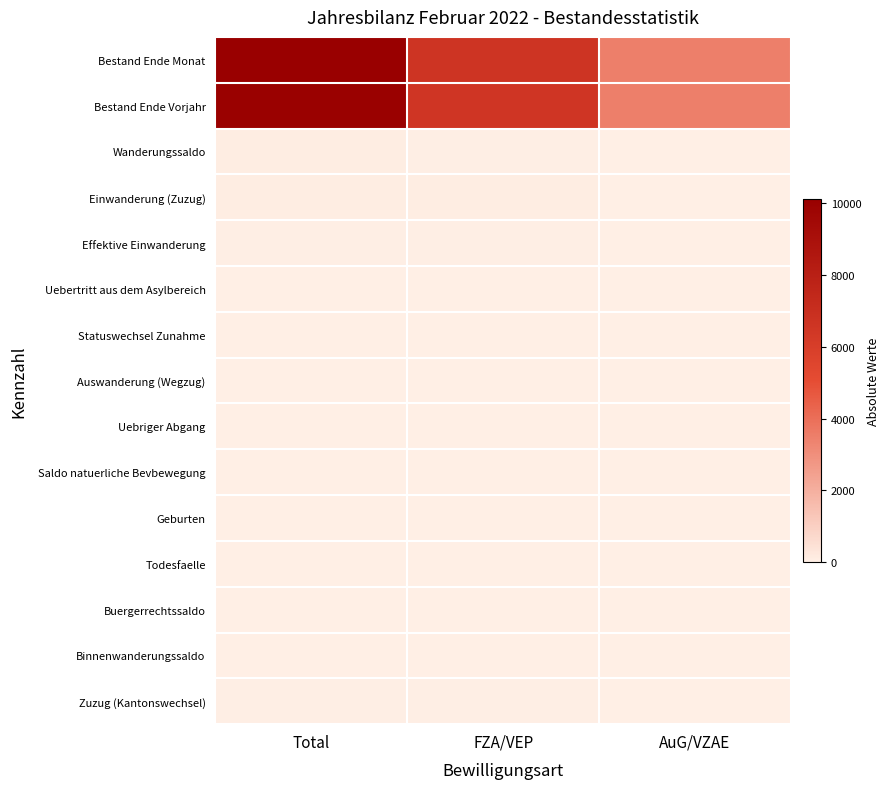

Which series has the largest total across all categories?

Bestand Ende Monat